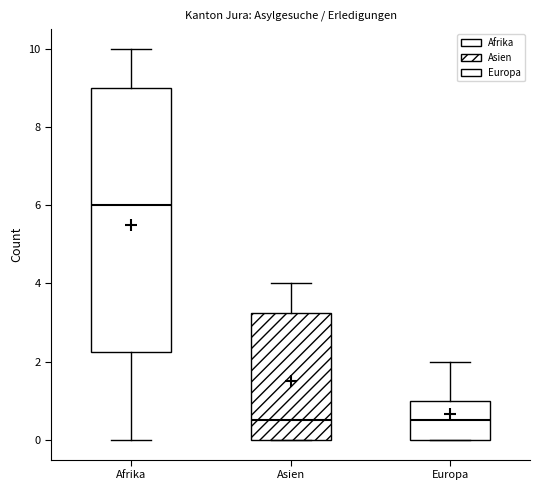

Where is the lower edge of the box for Europa on the y-axis? The values are not printed on the chart, so give them approximately, as read against the axis.

0.0